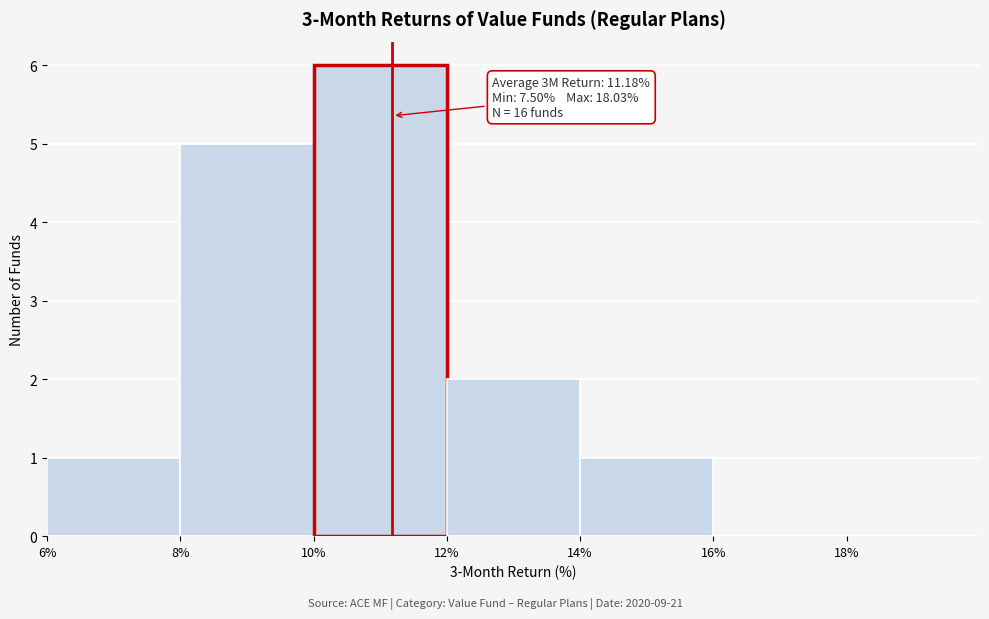

Which range on the x-axis has the tallest bar?

10% to 12%